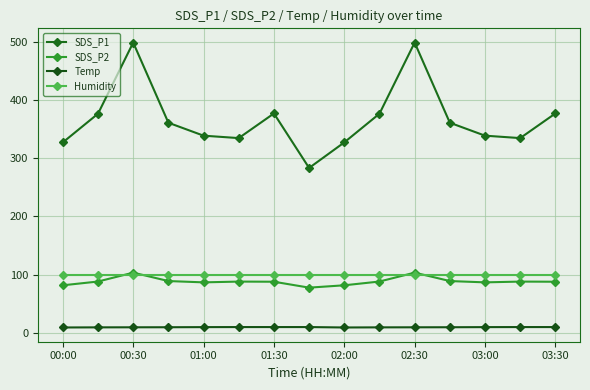

How many series are shown in this chart?

4